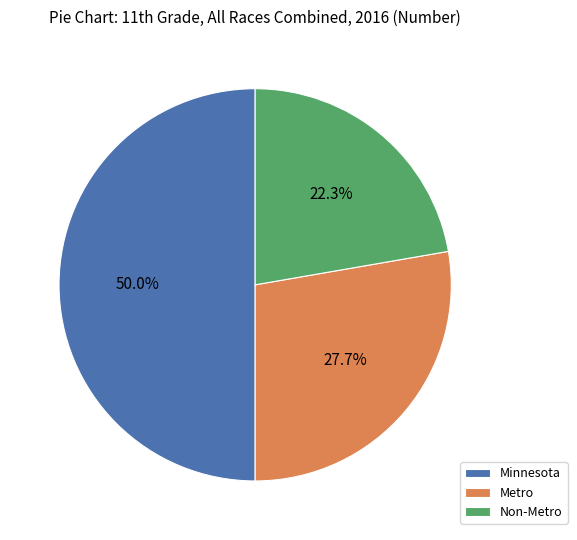

To the nearest percent, what percentage of the pie is Non-Metro?

22%